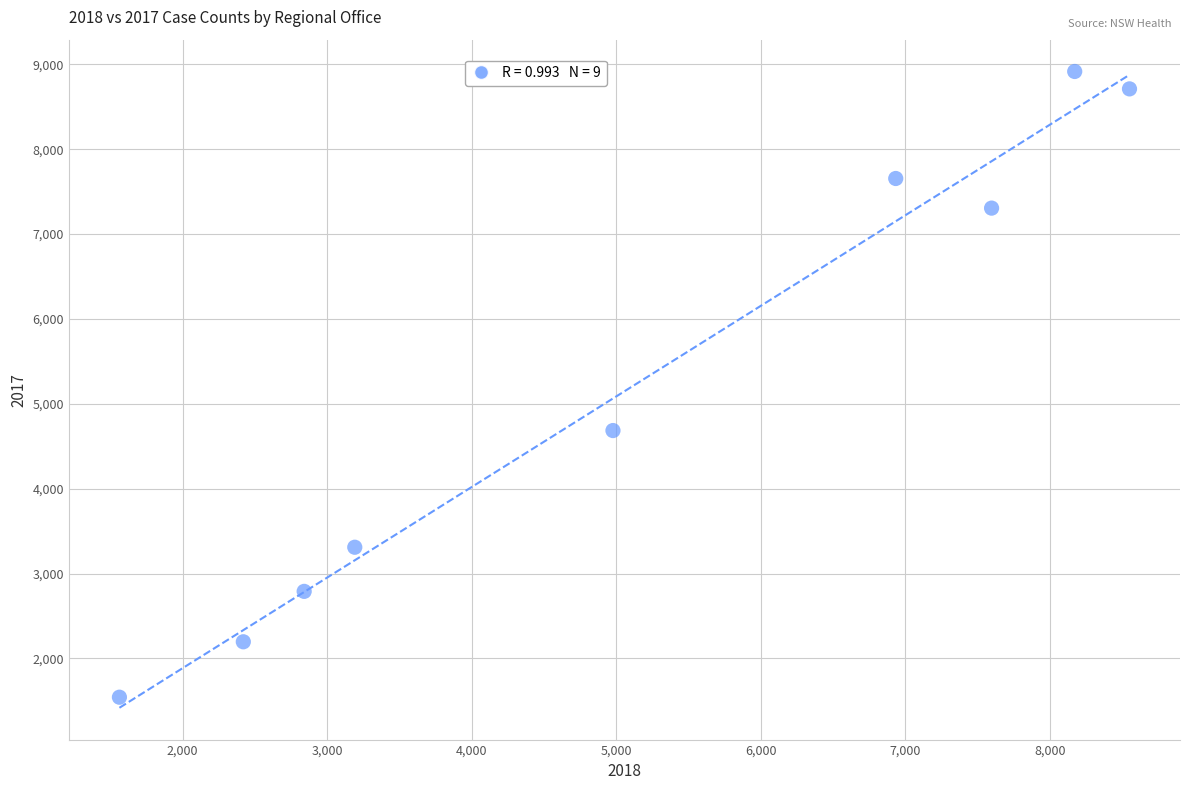

What Y value in the scatter plot is closest to 5229?

4685